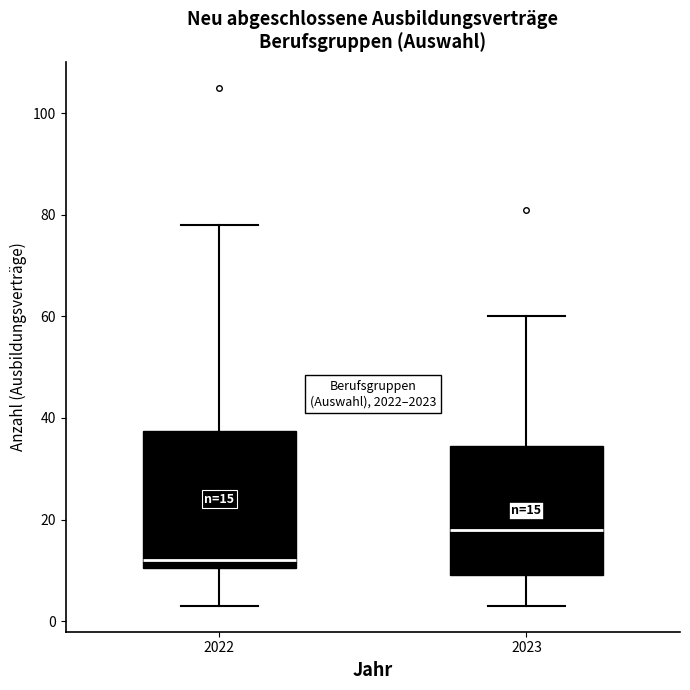

Which box's median line is the highest?

2023